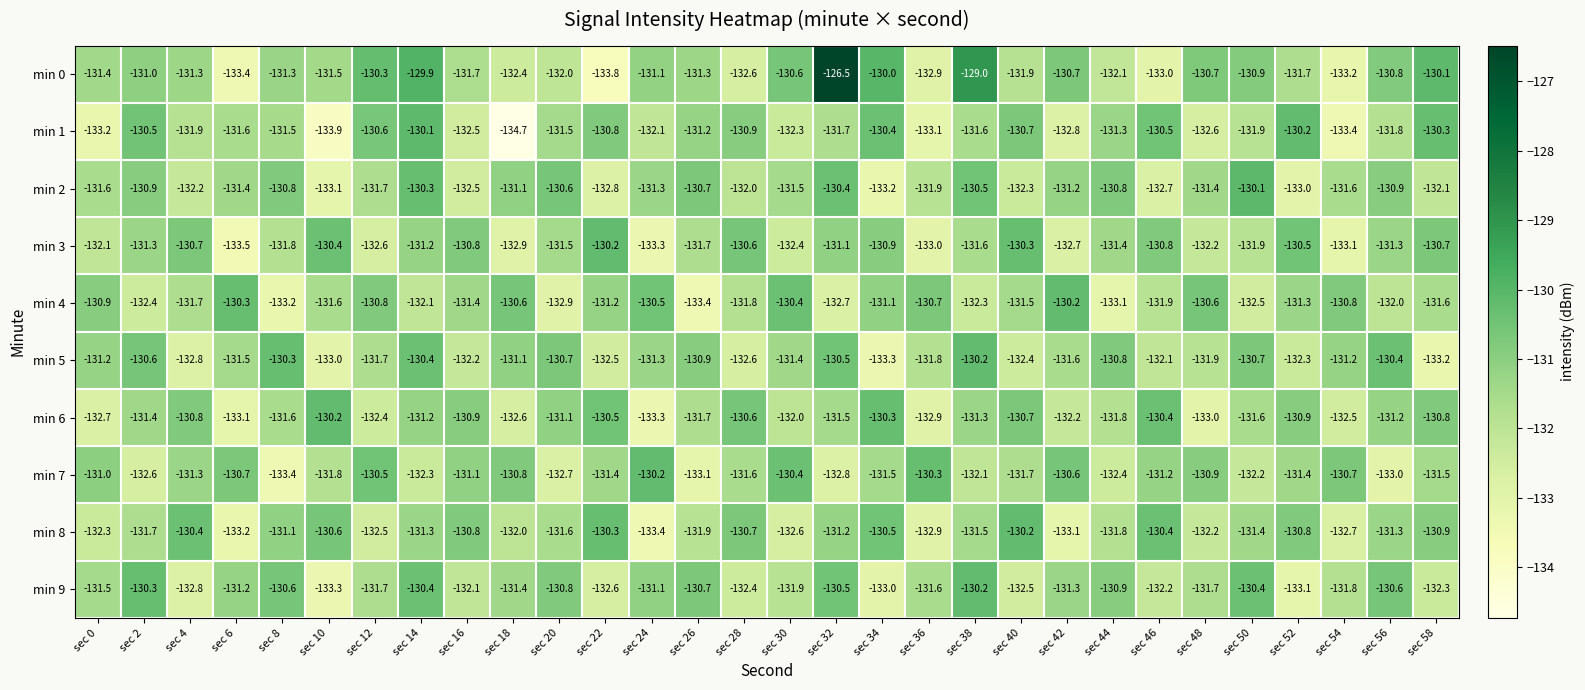

Which category has the highest value in the min 0 series?

sec 32